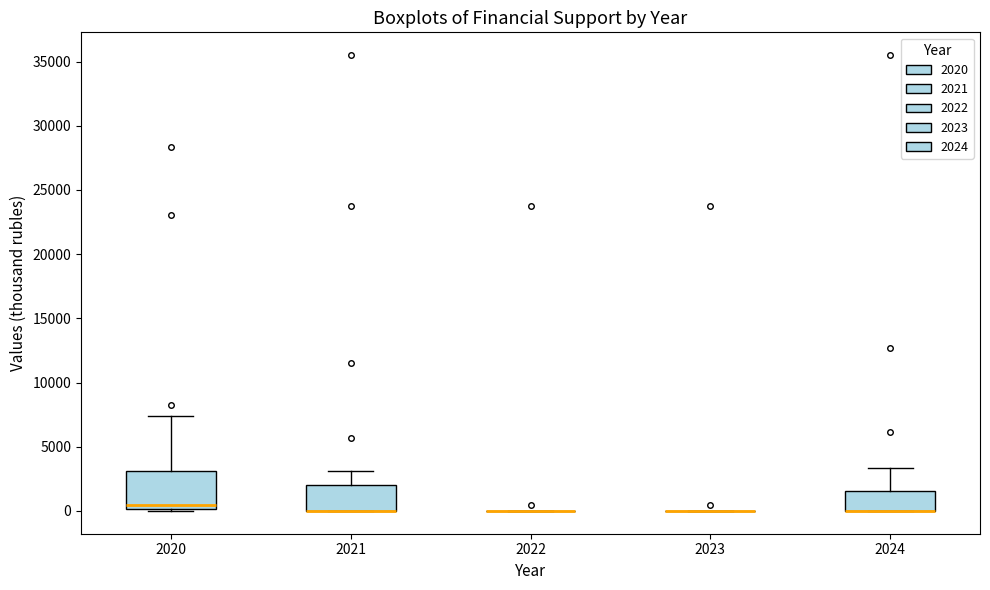

Comparing the boxes themselves (not the whiskers), which one is the tallest?

2020